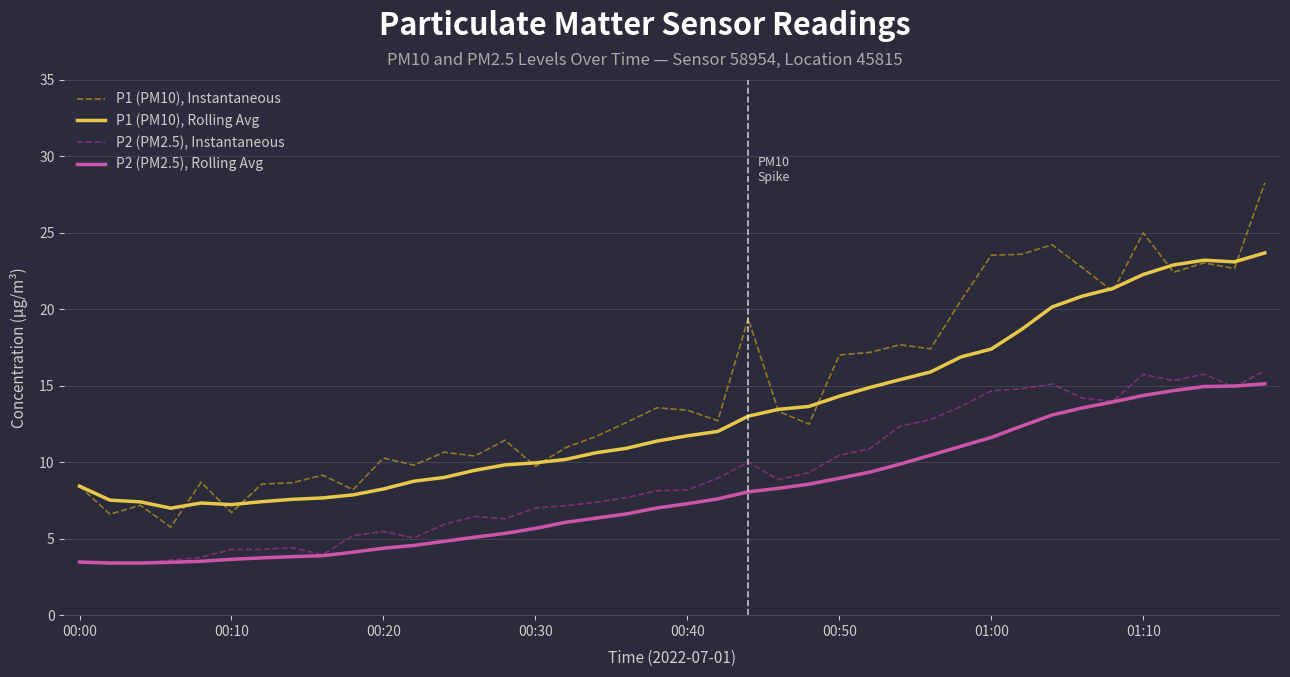

Which series has the widest spread of values?

P1 (PM10), Instantaneous